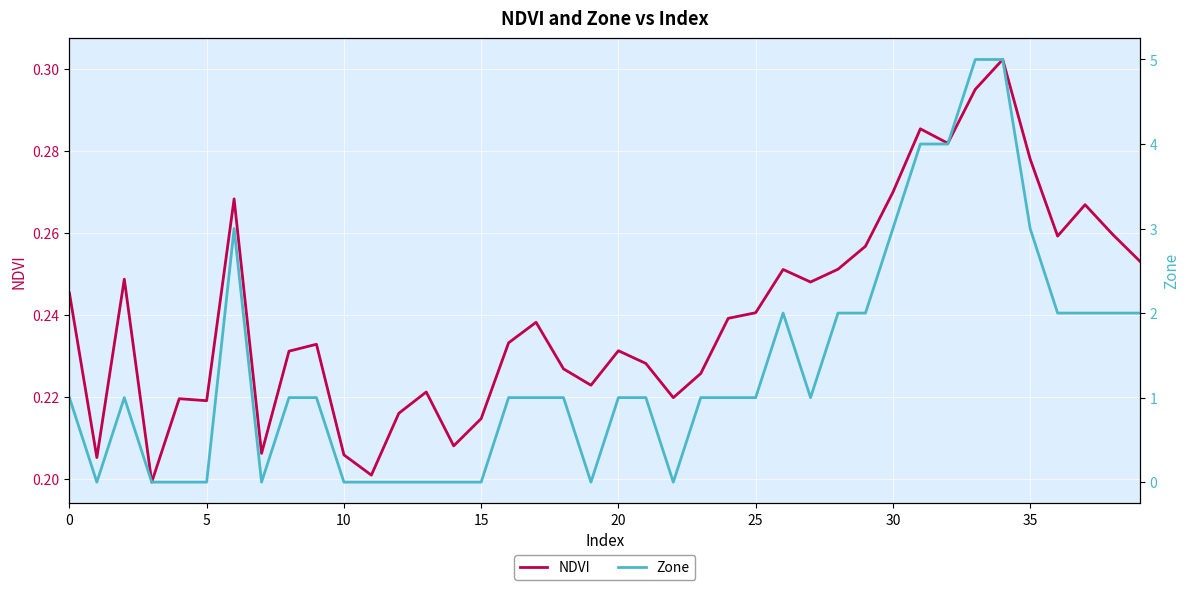

What is the difference between the second highest and second lowest values in the NDVI series?

0.1